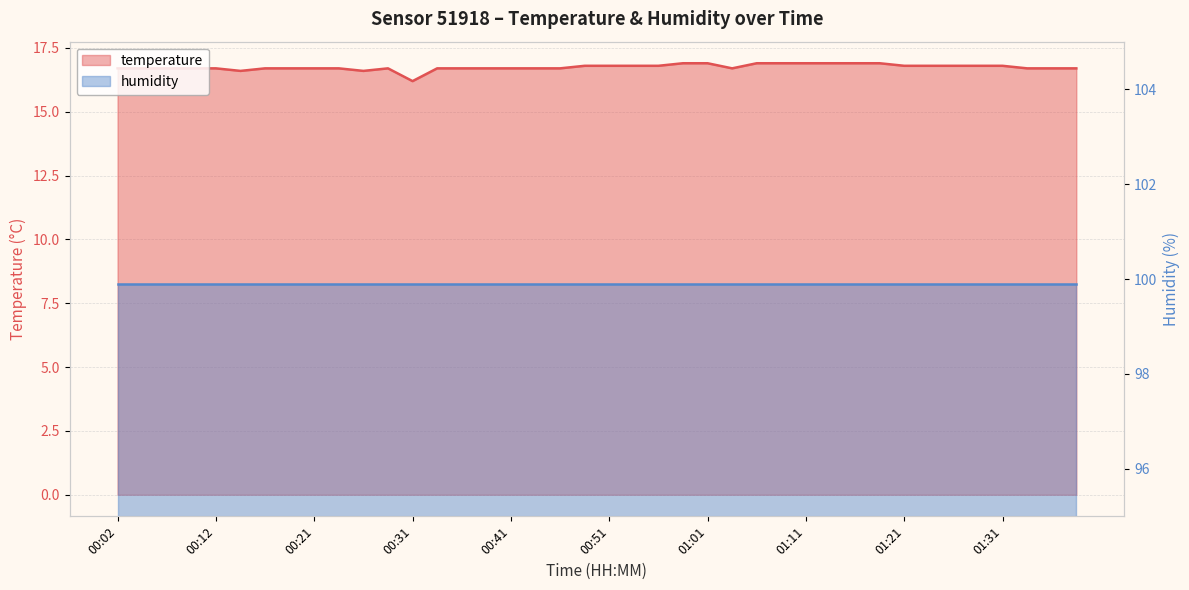

Count the number of categories in the chart.

40